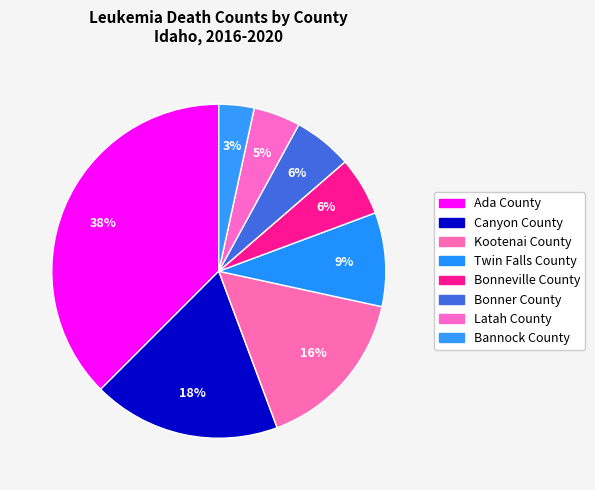

What is the smallest slice in the pie chart?

Bannock County